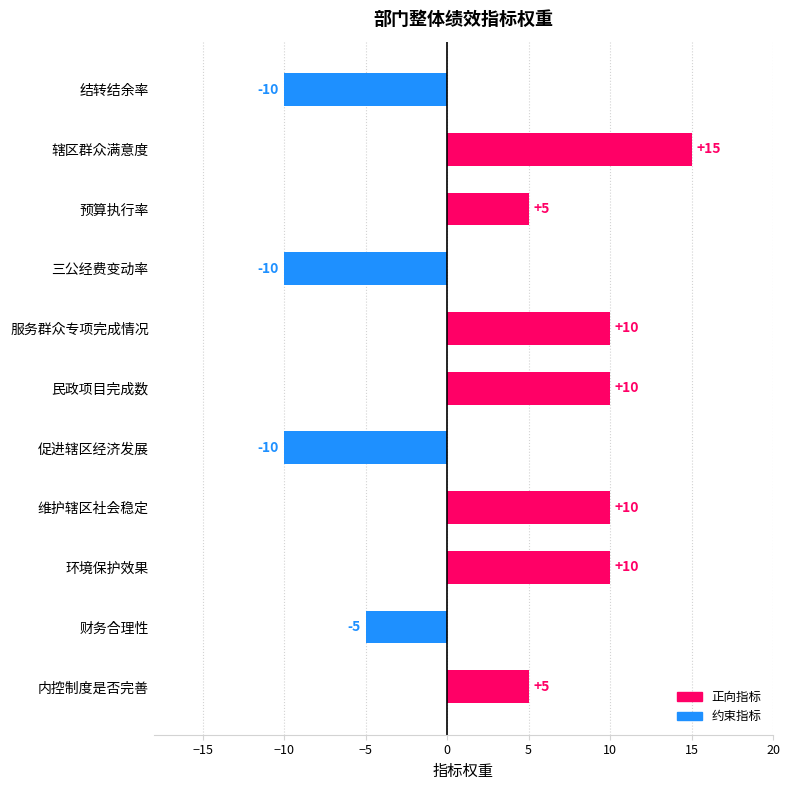

The value at 维护辖区社会稳定 is 10. True or false?

True